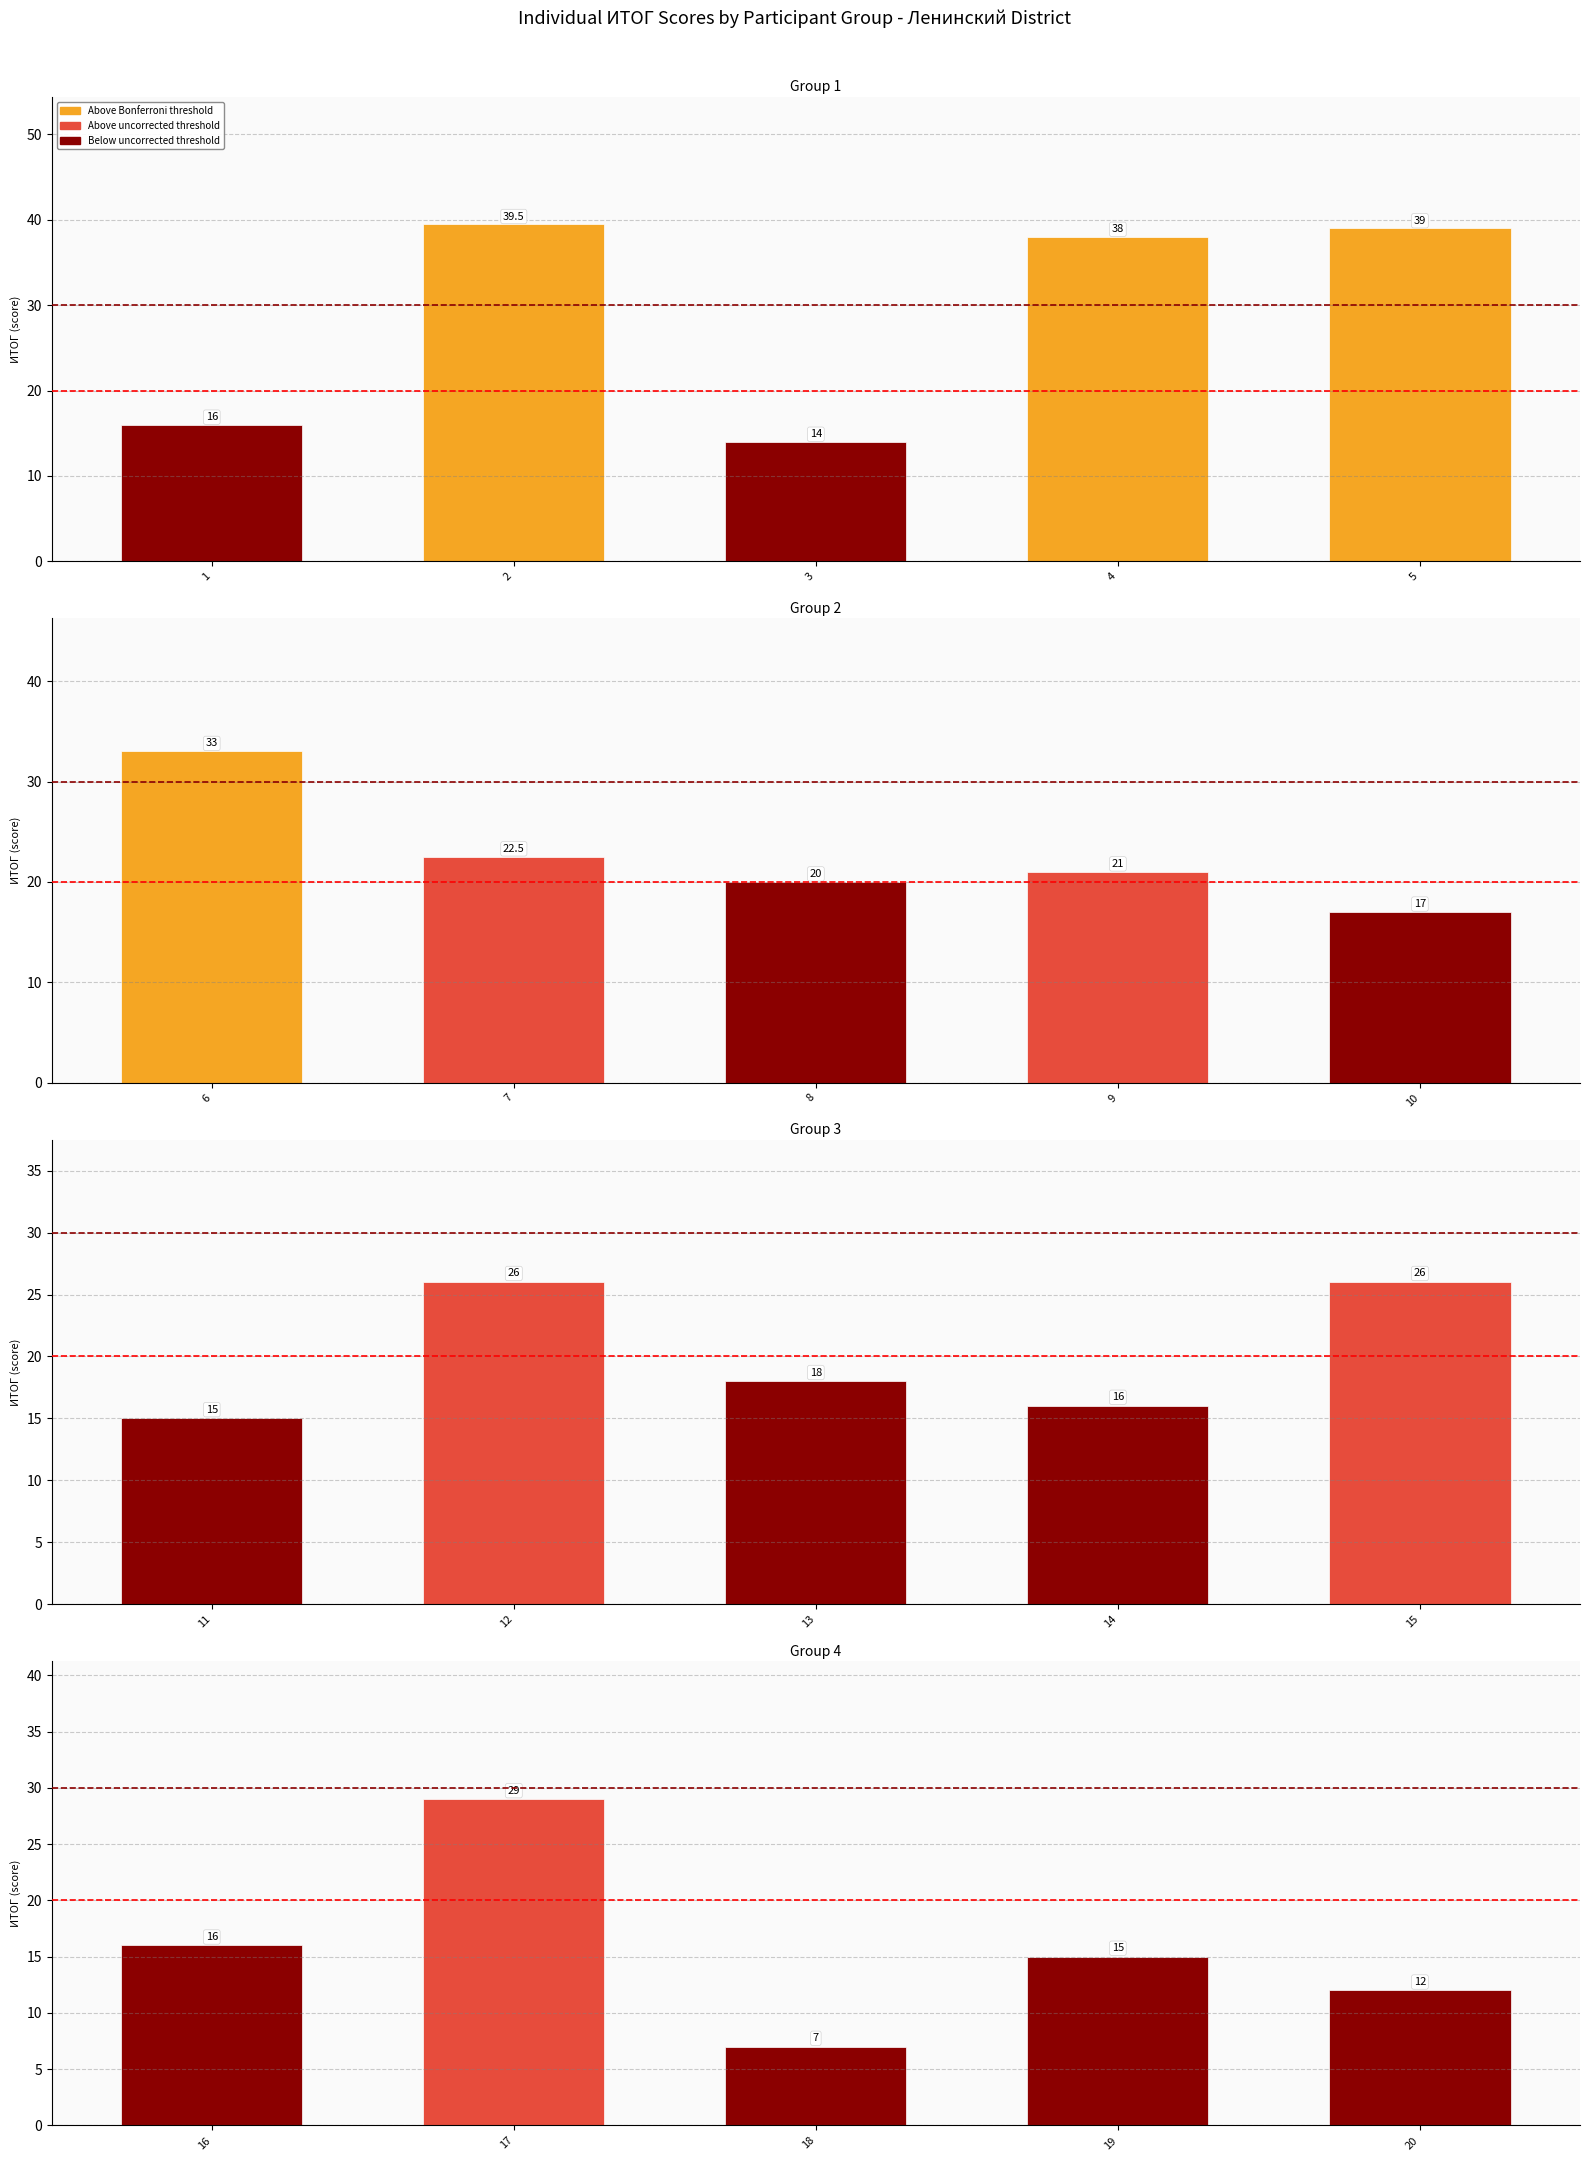

List the labels in order of Ленинский value, smallest first.

18, 20, 3, 11, 19, 1, 14, 16, 10, 13, 8, 9, 7, 12, 15, 17, 6, 4, 5, 2